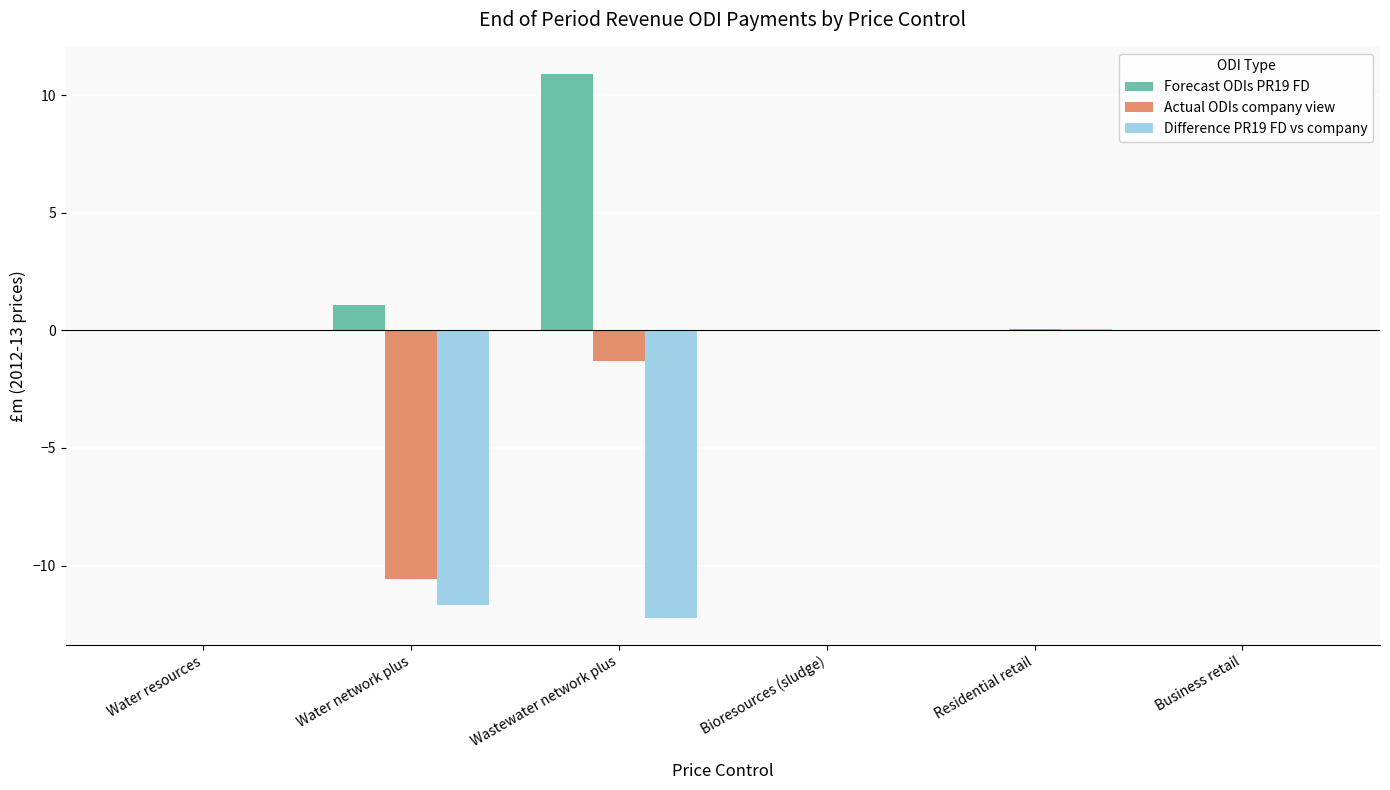

Between Water resources and Water network plus, which series saw the biggest shift?

Difference PR19 FD vs company